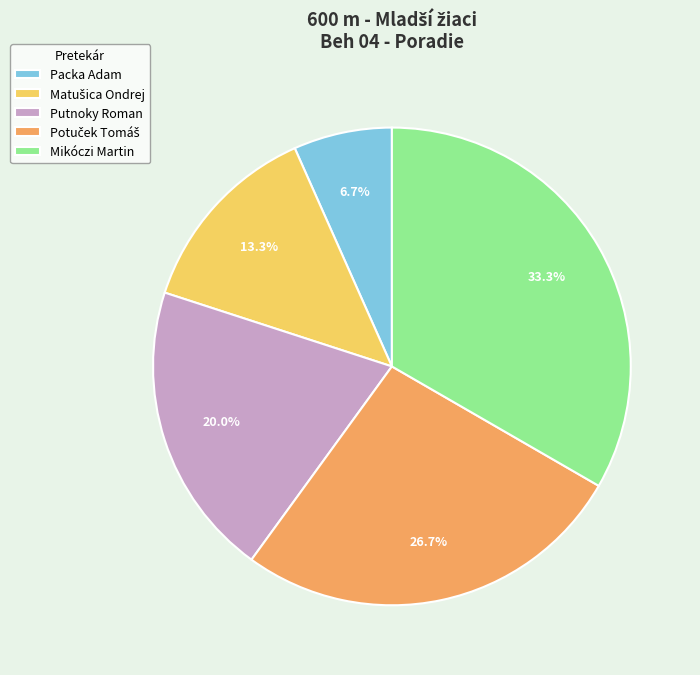

Approximately how many times larger is the value at Mikóczi Martin compared to Putnoky Roman?

1.7